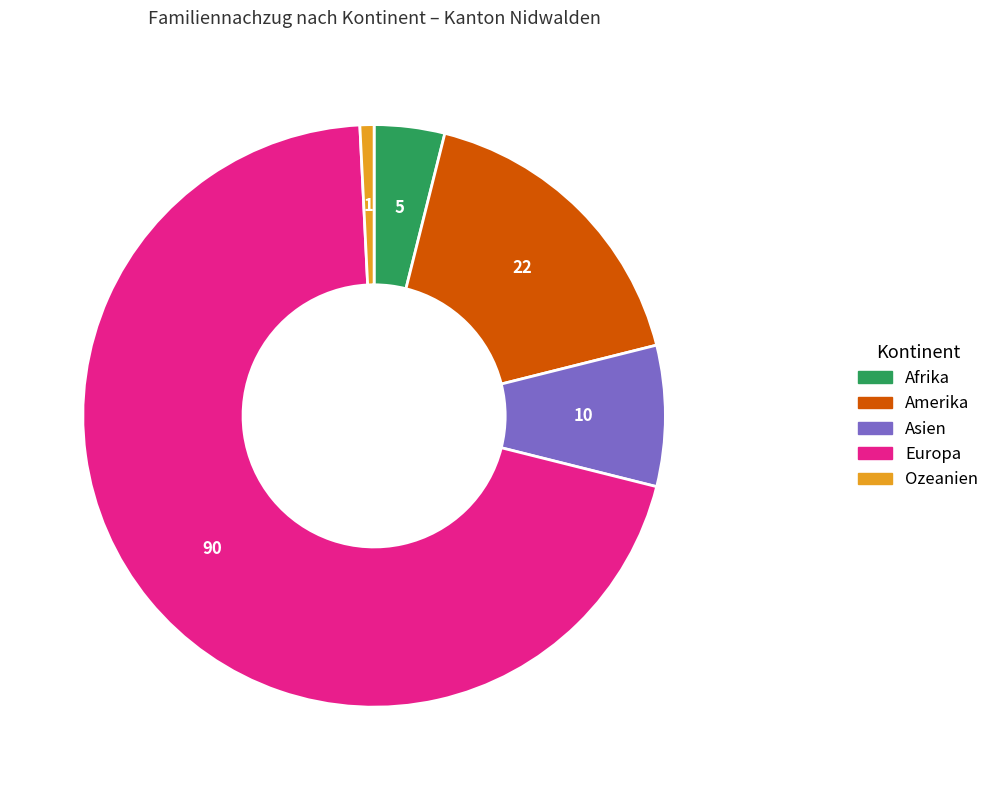

Which has a higher value, Amerika or Asien?

Amerika